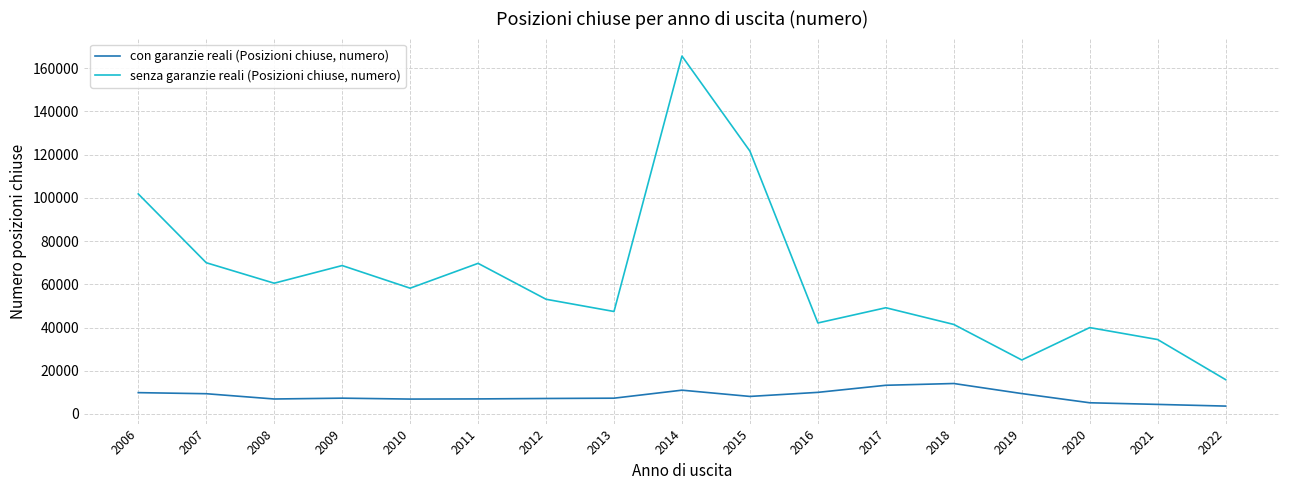

True or false: con garanzie reali (Posizioni chiuse, numero) and senza garanzie reali (Posizioni chiuse, numero) cross at least once.

False